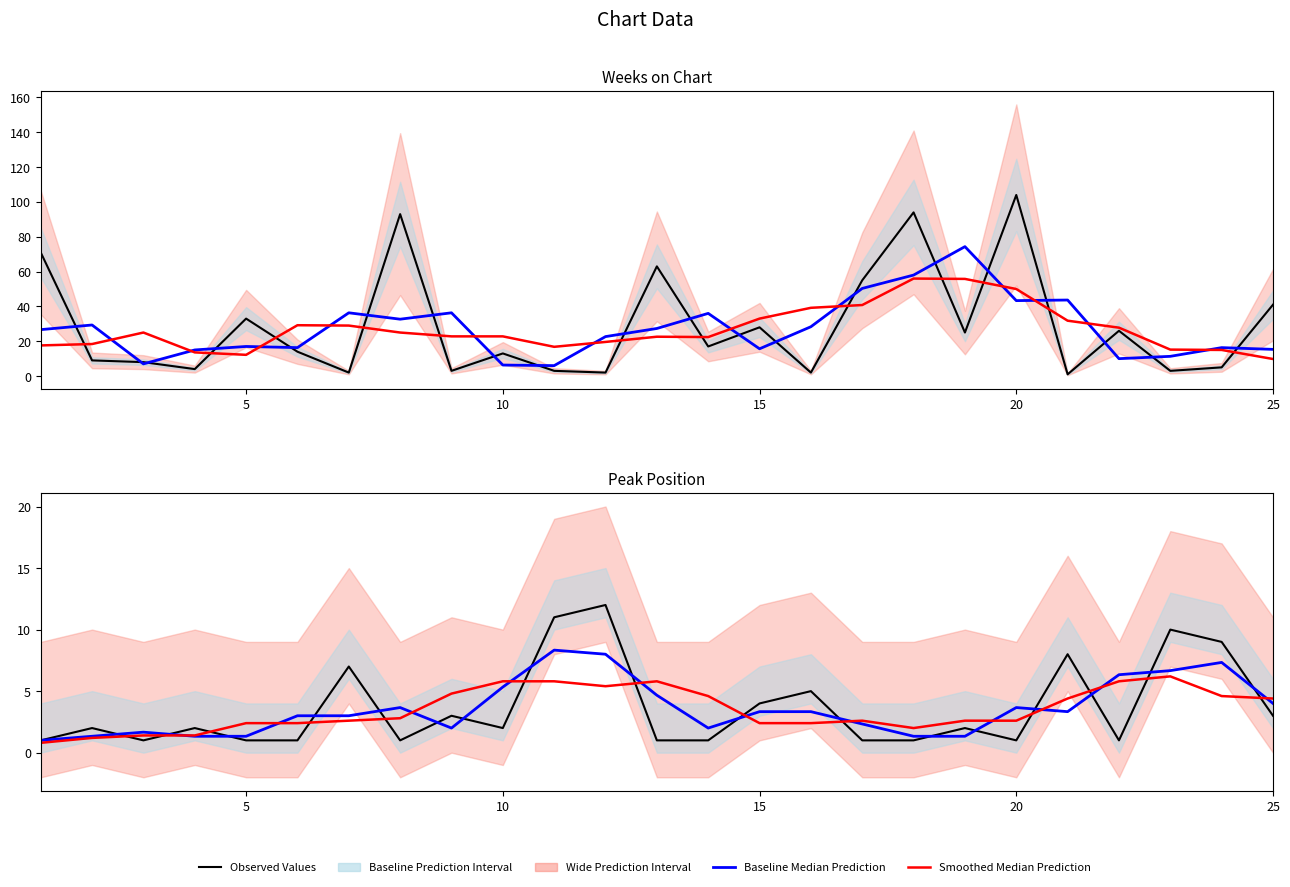

Is it true that Smoothed (Red) equals 4.4 at 25?

True